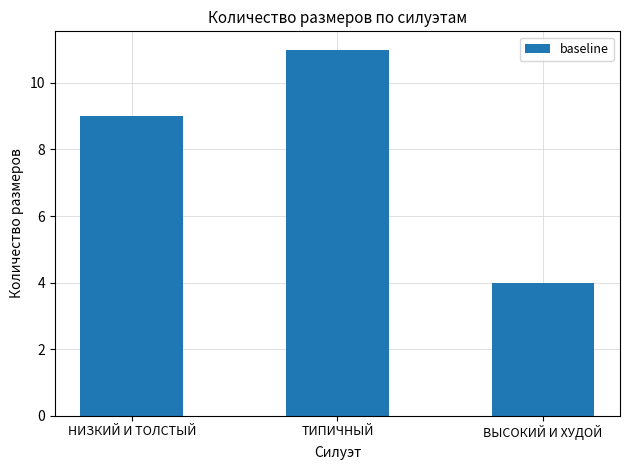

What value does the data have at НИЗКИЙ И ТОЛСТЫЙ?

9